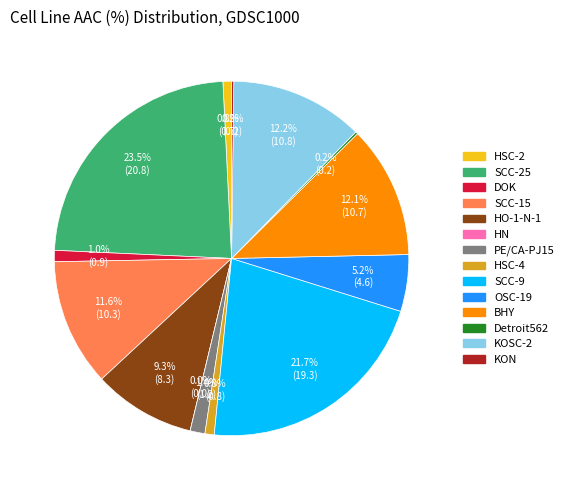

How many slices are in this pie chart?

14